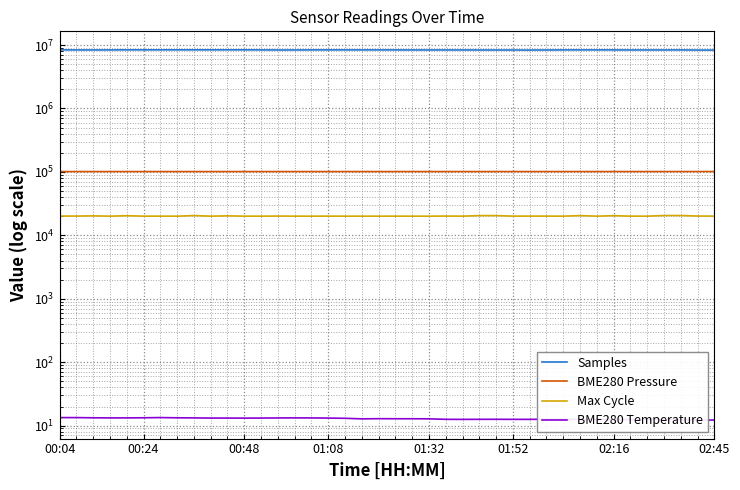

True or false: Max Cycle has more than 0 interior local peaks.

True